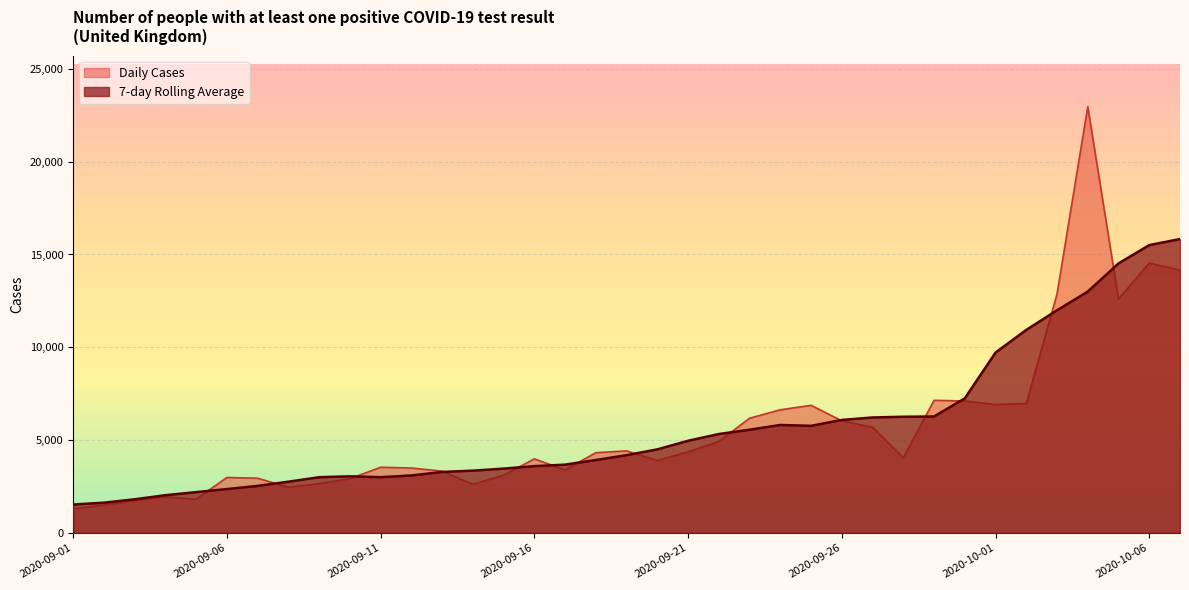

What position from the left is 2020-09-05?

5